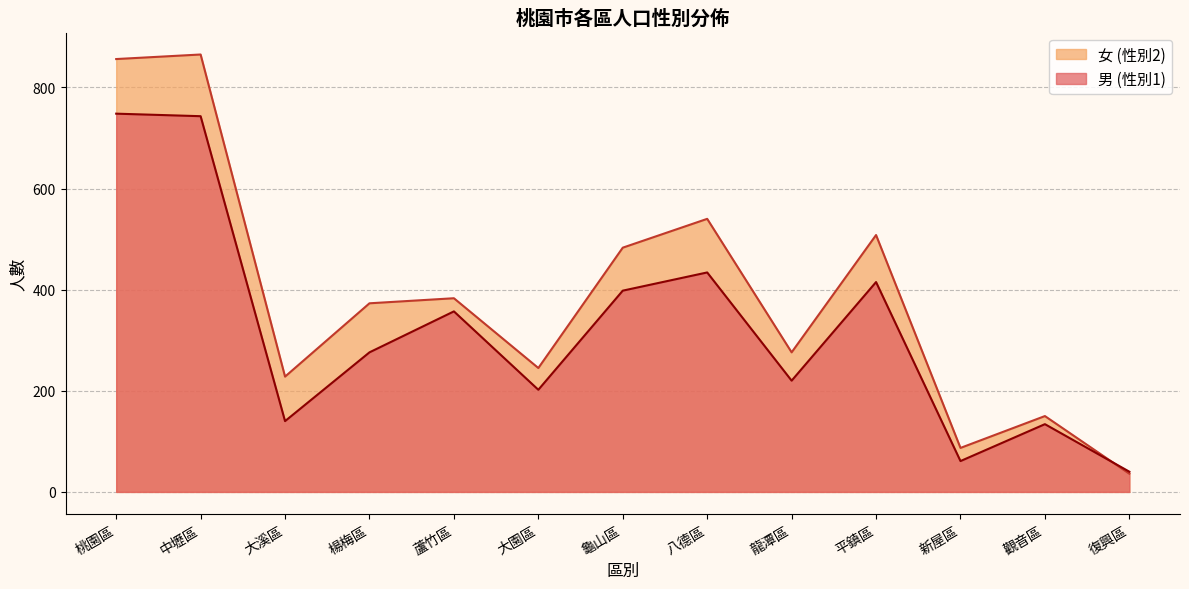

Does the chart display data point markers on the line(s)?

No